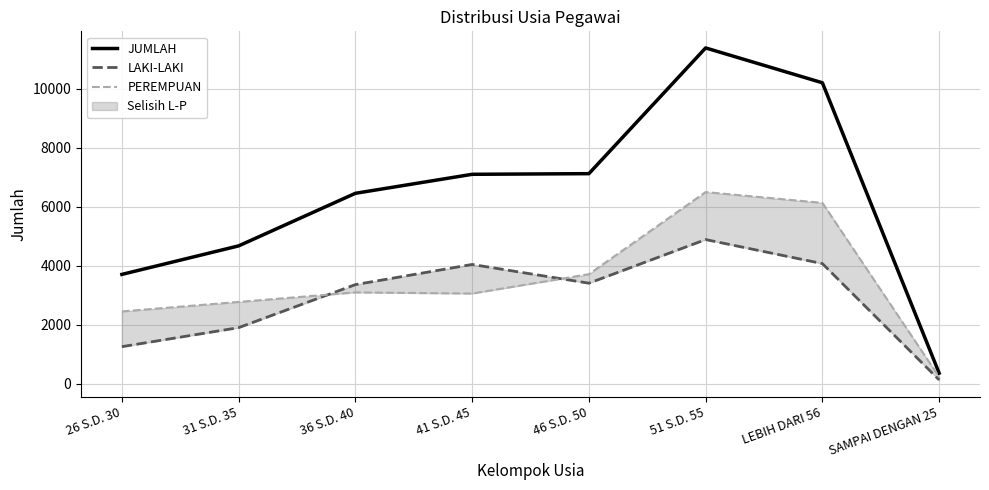

At which category does JUMLAH reach its first local peak?

51 S.D. 55